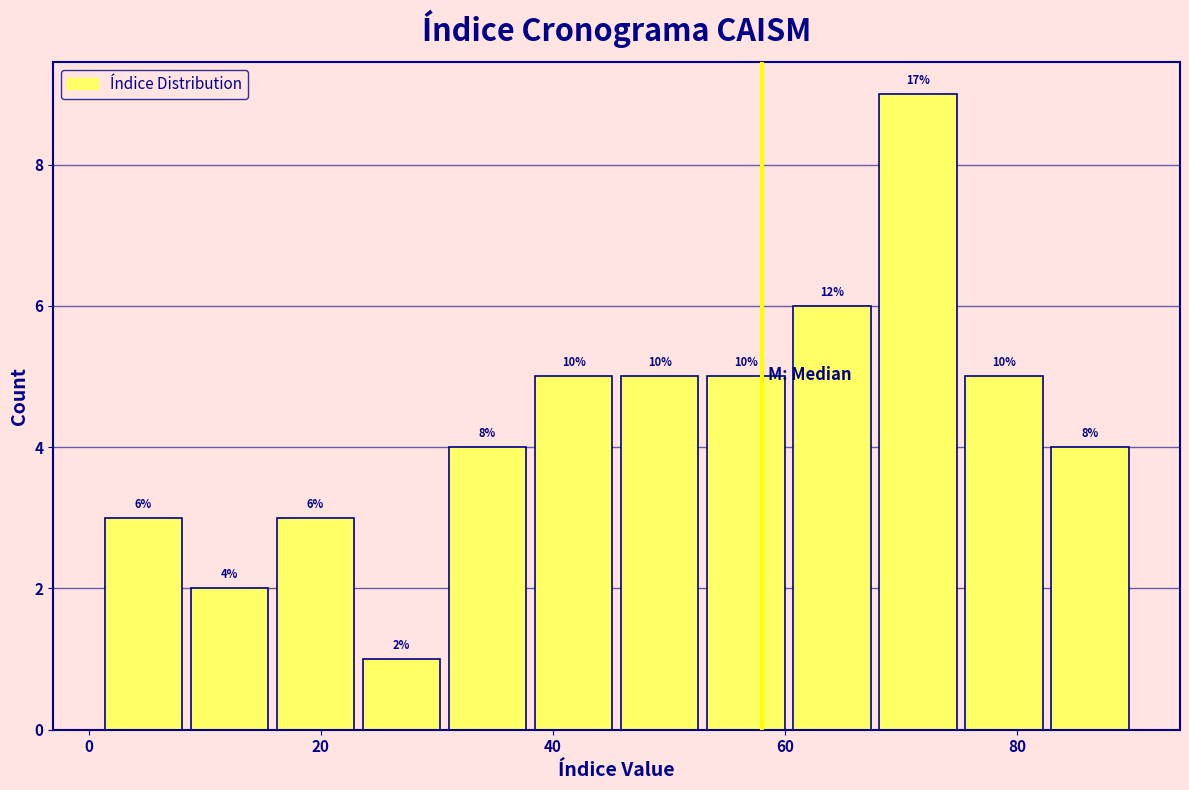

Read against the x-axis, roughly where is the centre of the tallest bar?

72